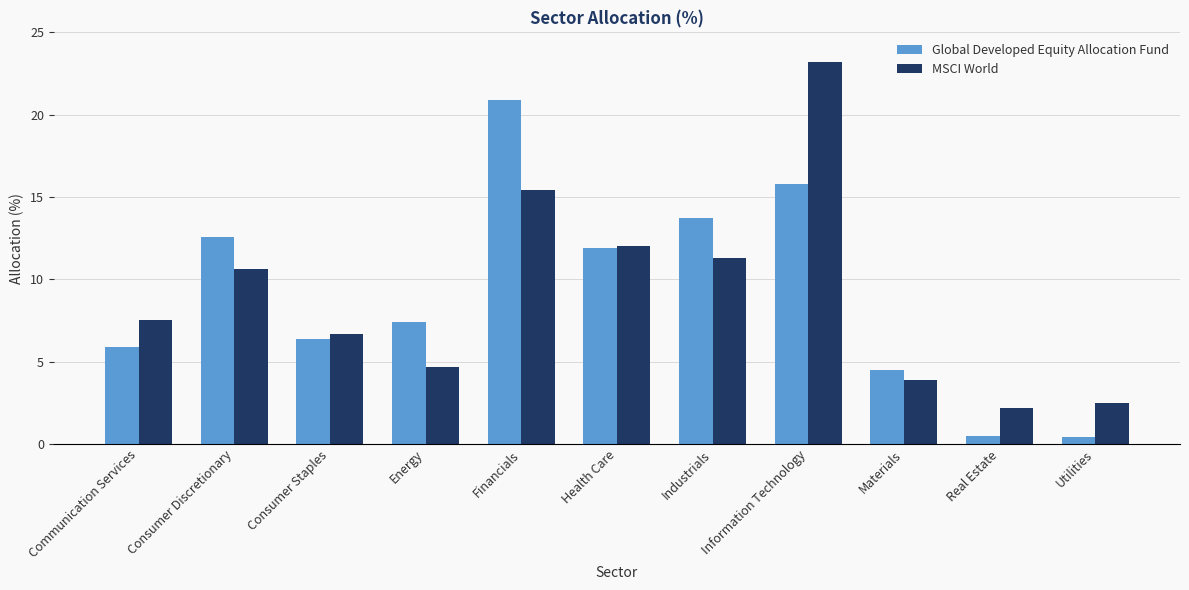

Between Communication Services and Health Care, which series saw the biggest shift?

Global Developed Equity Allocation Fund